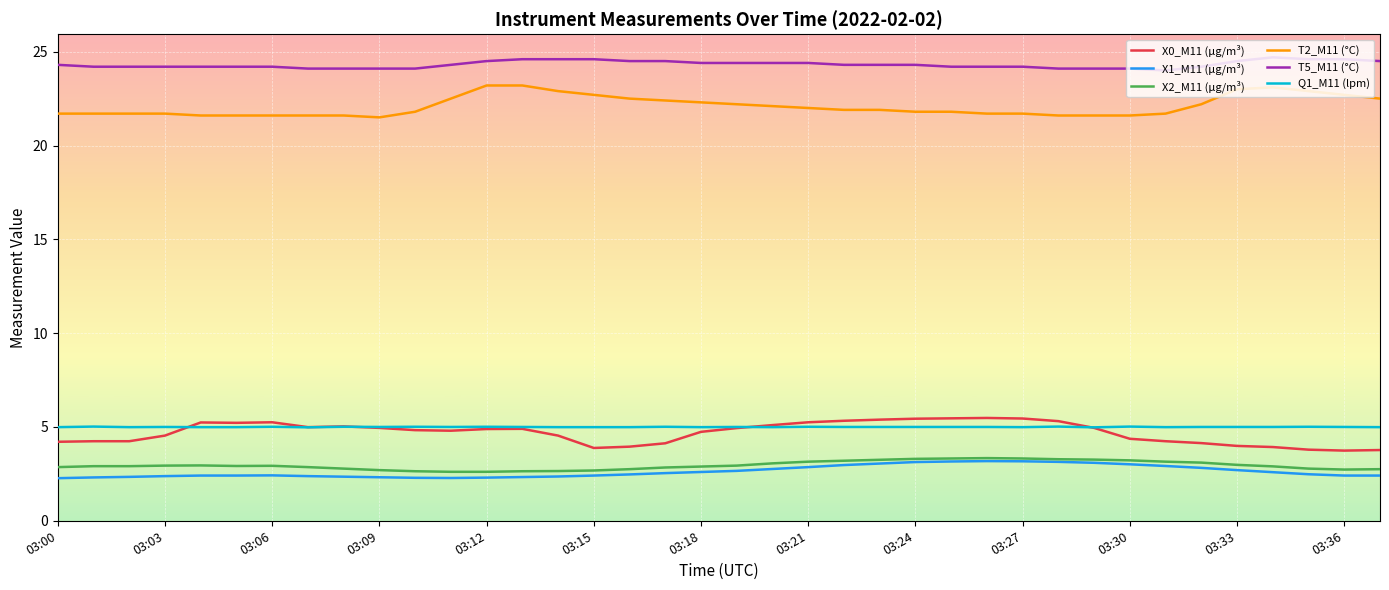

True or false: X1_M11 (μg/m³) and X0_M11 (μg/m³) cross at least once.

False